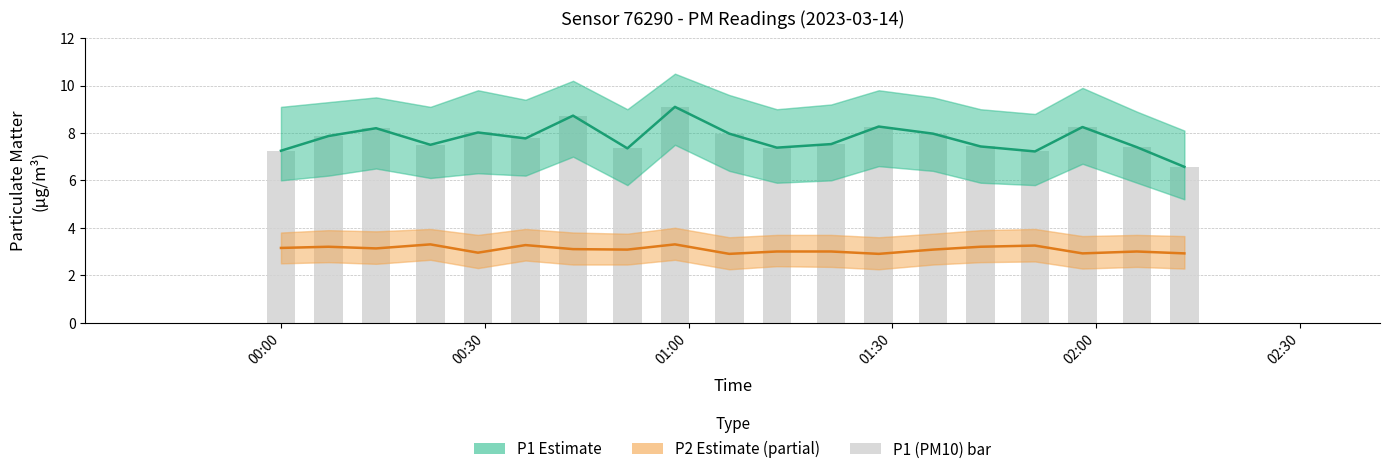

Reading left to right, what are all the values shown in this chart?

P1 Estimate: 7.2	7.9	8.2	7.5	8.0	7.8	8.7	7.3	9.1	8.0	7.4	7.5	8.3	8.0	7.4	7.2	8.2	7.4	6.6
P2 Estimate (partial): 3.1	3.2	3.1	3.3	3.0	3.3	3.1	3.1	3.3	2.9	3.0	3.0	2.9	3.1	3.2	3.2	2.9	3.0	2.9
P1 (PM10): 7.2	7.9	8.2	7.5	8.0	7.8	8.7	7.3	9.1	8.0	7.4	7.5	8.3	8.0	7.4	7.2	8.2	7.4	6.6